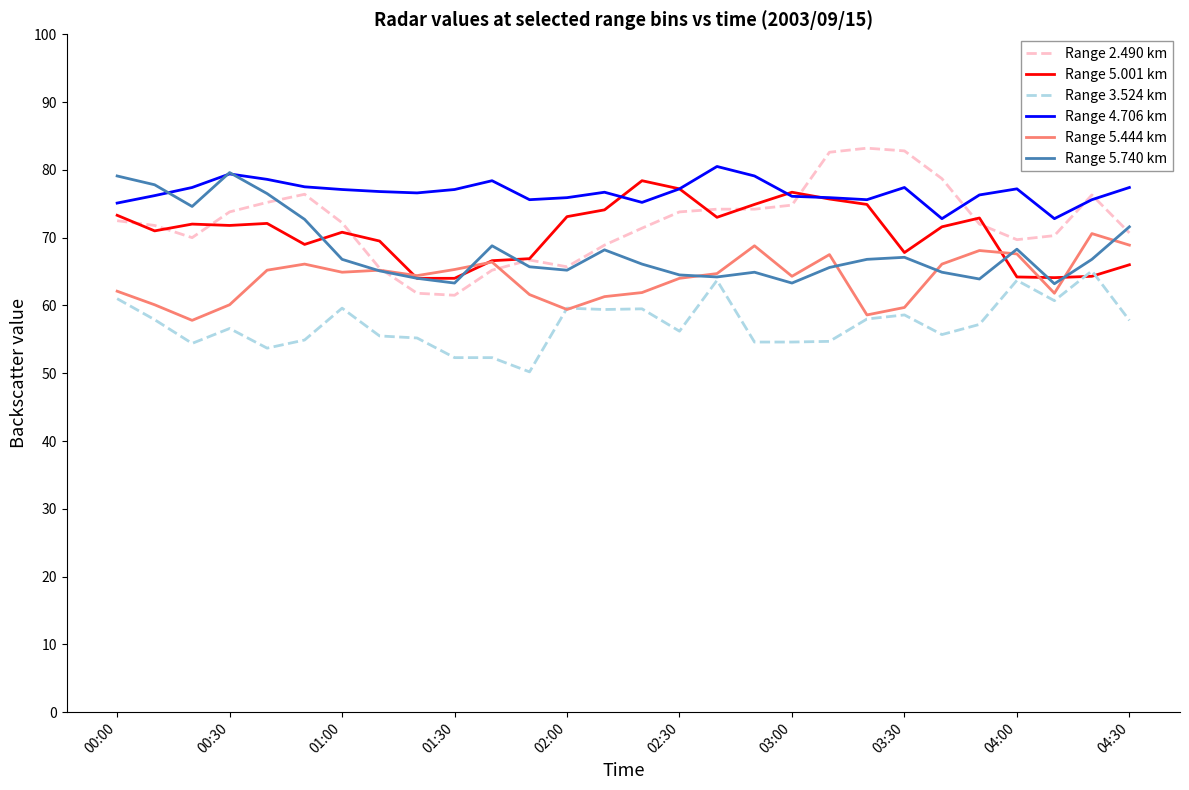

What is the greatest value displayed?

83.2